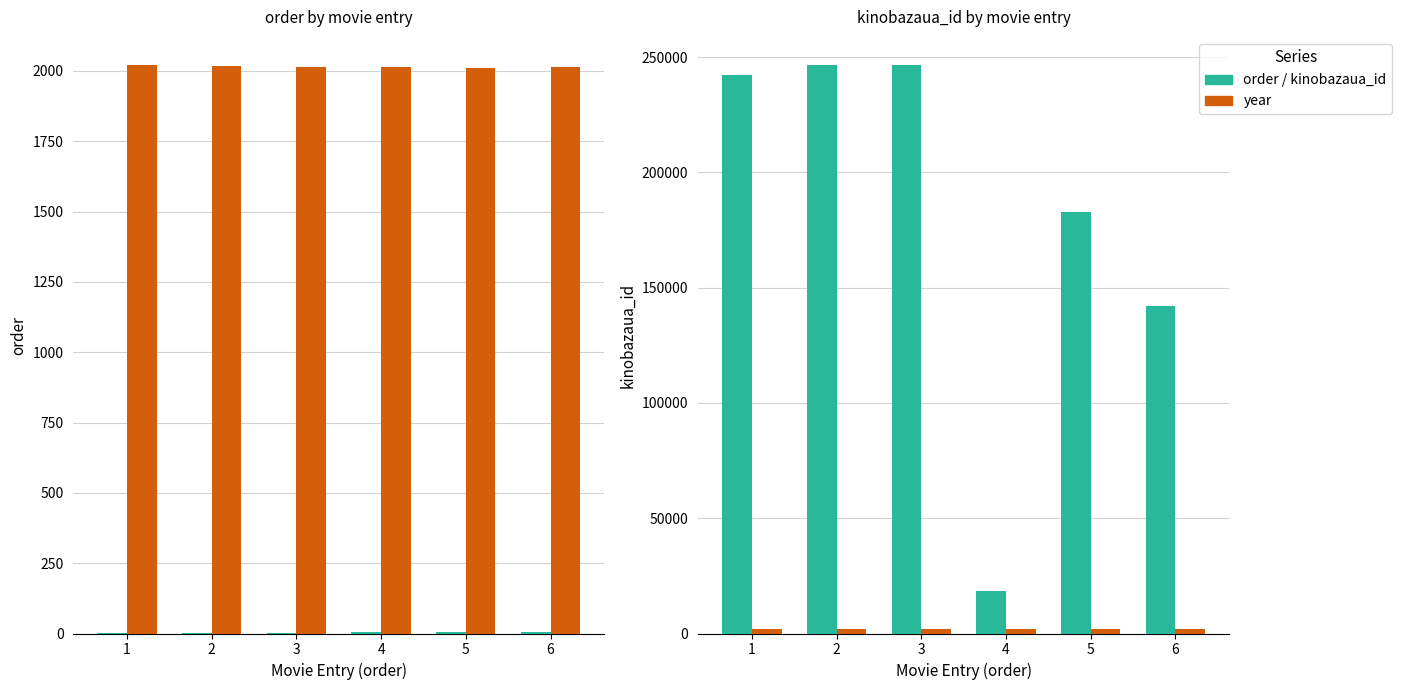

What is the difference between the second highest and minimum values in the order series?

4